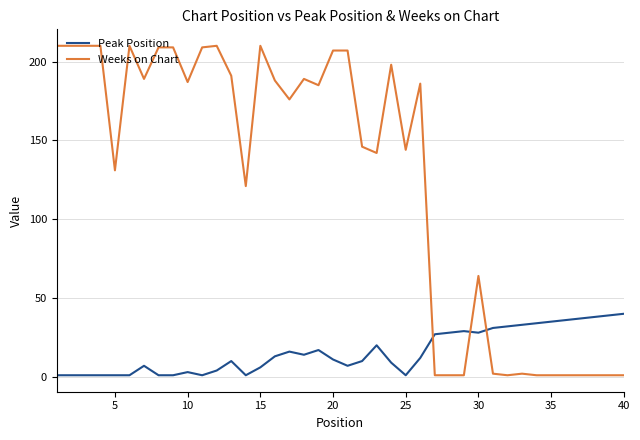

What is the sum of all Weeks on Chart values?

4963